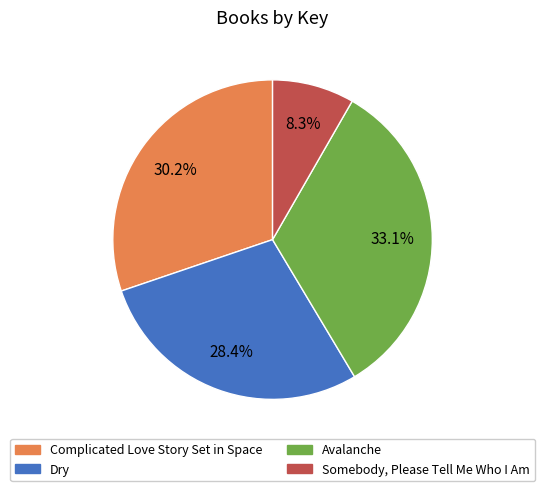

What is the smallest slice in the pie chart?

Somebody, Please Tell Me Who I Am